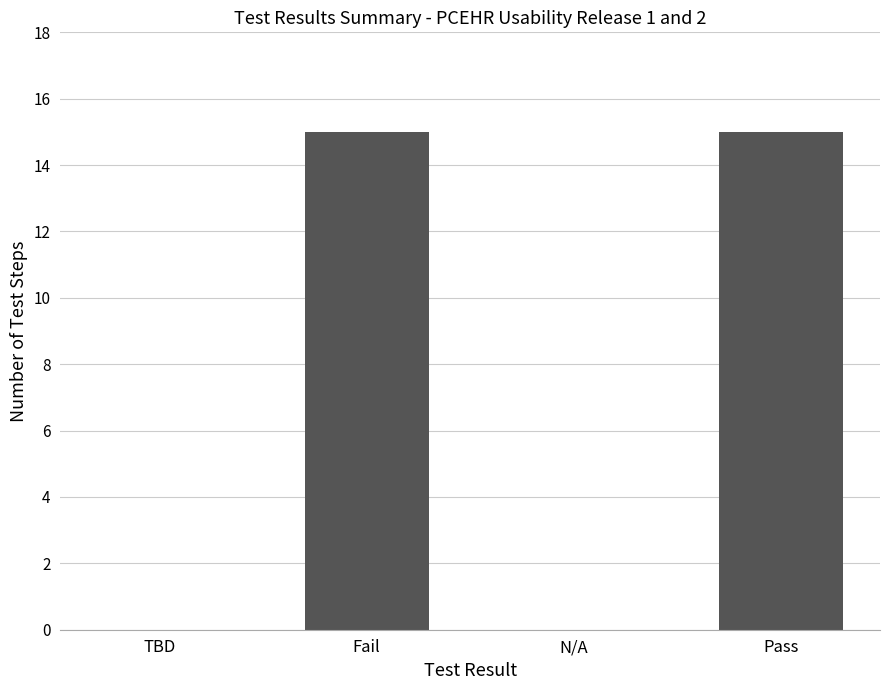

What is the maximum value shown in the chart?

15